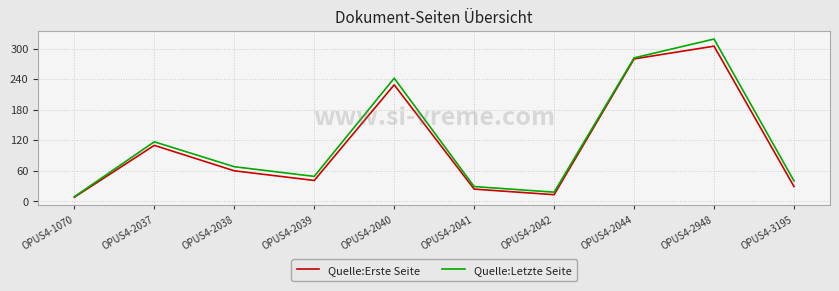

What is the minimum value shown in the chart?

8